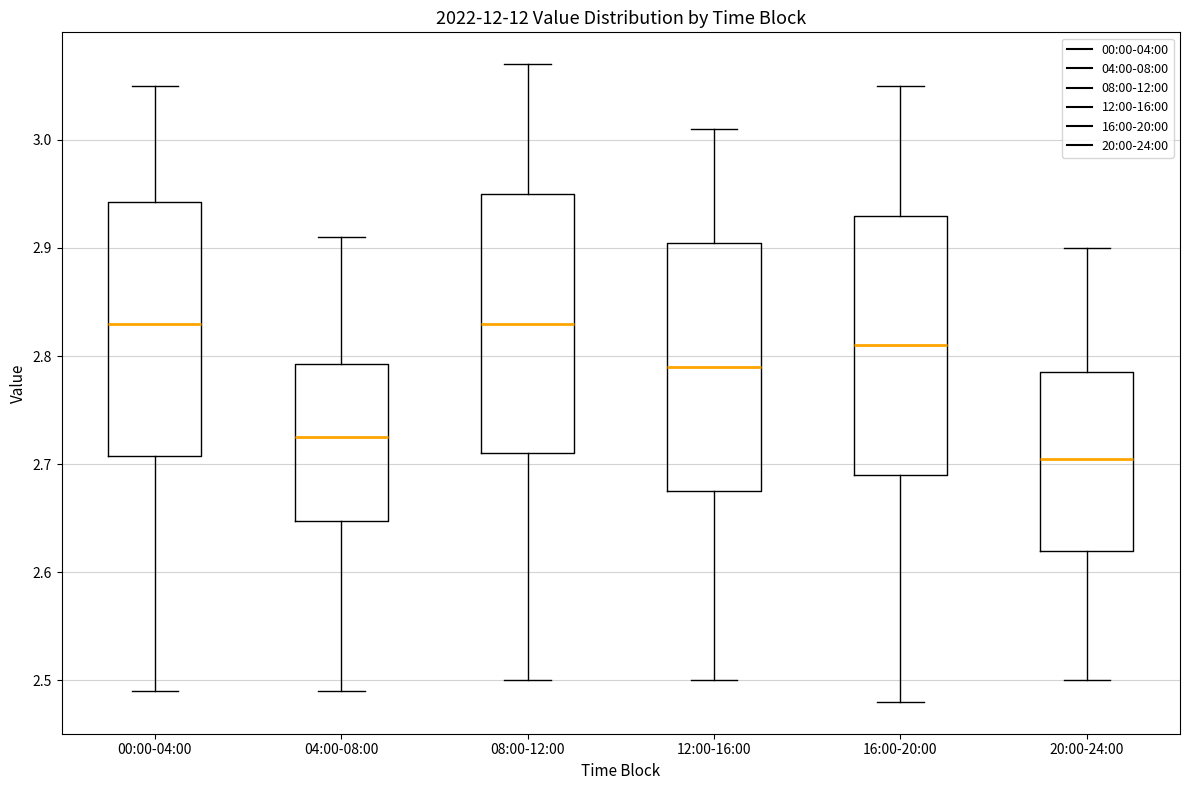

Reading left to right, transcribe this box plot: for each box, give where its median line is, the range the box spans, and where its two whiskers end, as read against the y-axis. The values are not printed on the chart, so give them approximately, as read against the axis.

00:00-04:00: median 2.83, box 2.71 to 2.94, whiskers 2.49 to 3.05
04:00-08:00: median 2.73, box 2.65 to 2.79, whiskers 2.49 to 2.91
08:00-12:00: median 2.83, box 2.71 to 2.95, whiskers 2.50 to 3.07
12:00-16:00: median 2.79, box 2.68 to 2.91, whiskers 2.50 to 3.01
16:00-20:00: median 2.81, box 2.69 to 2.93, whiskers 2.48 to 3.05
20:00-24:00: median 2.71, box 2.62 to 2.79, whiskers 2.50 to 2.90